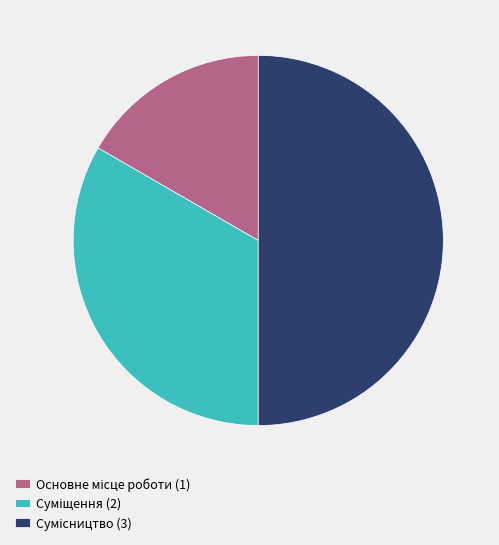

How many slices are in this pie chart?

3